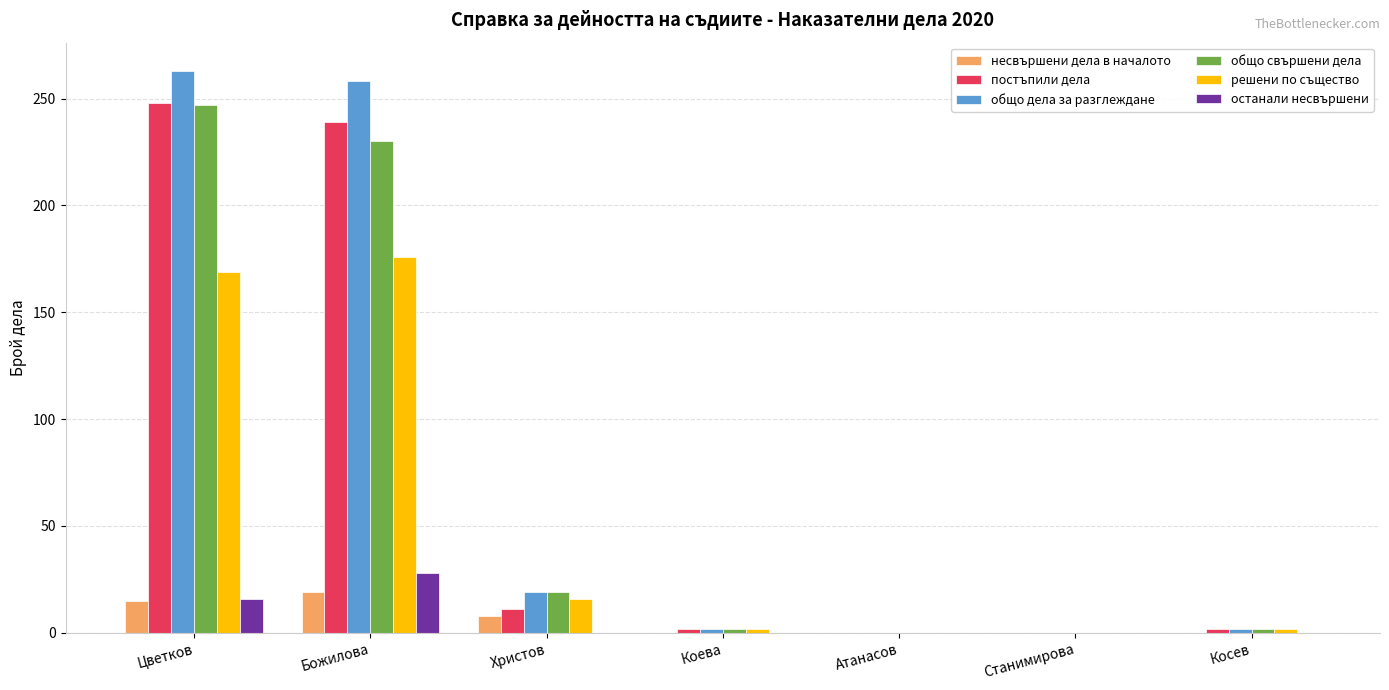

What is the greatest value displayed?

263